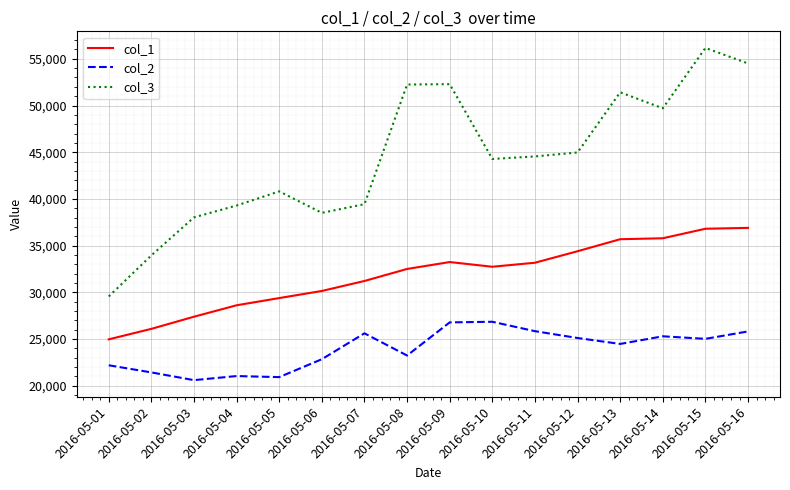

How many interior local valleys does the col_3 series have?

3